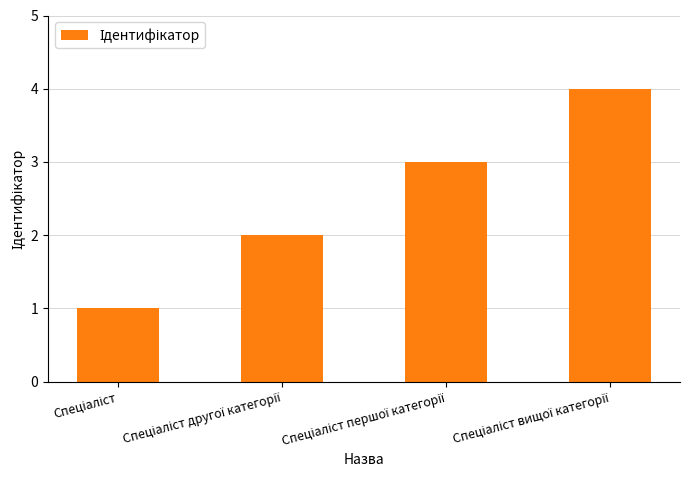

What is the sum of all values?

10